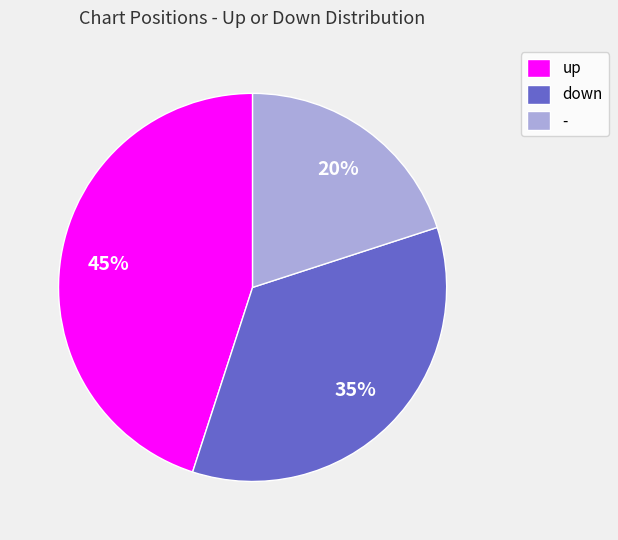

What percentage is the up slice, to the nearest percent?

45%